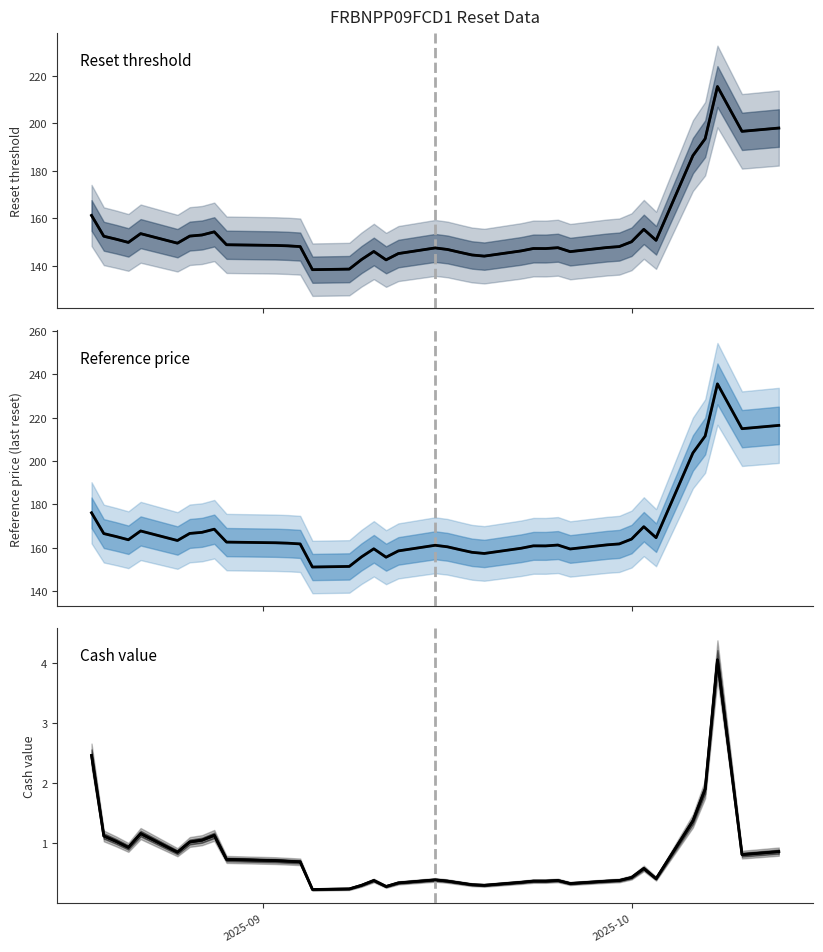

At how many categories does at least one series exceed 157?

35